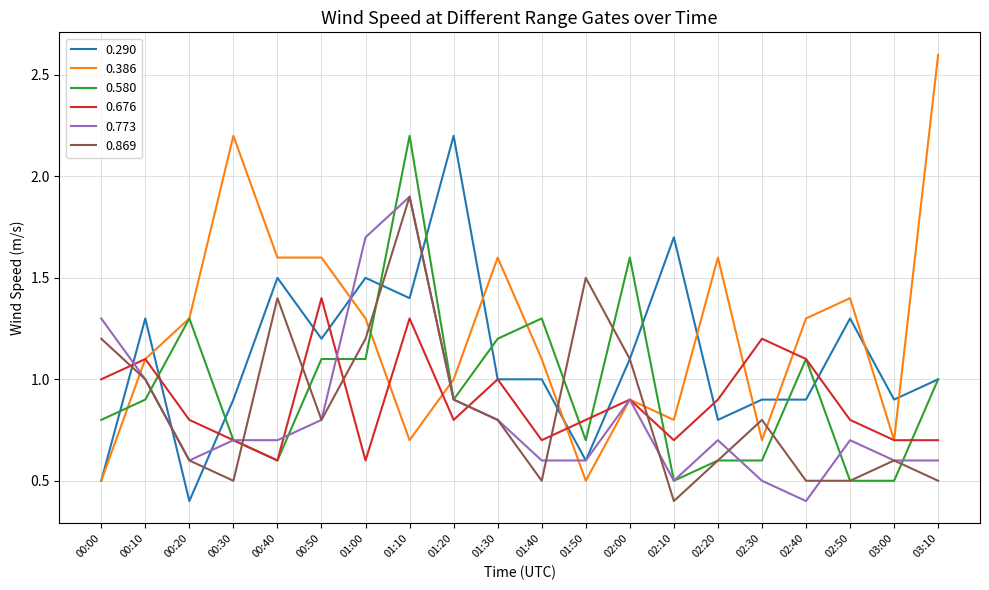

What is the difference between the highest and lowest values at 03:10?

2.1